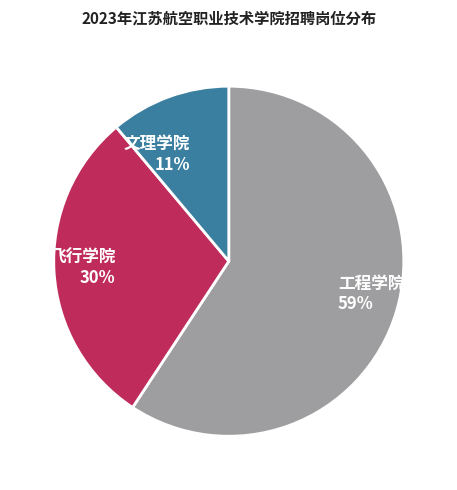

Rank the categories by value from lowest to highest.

文理学院, 飞行学院, 工程学院